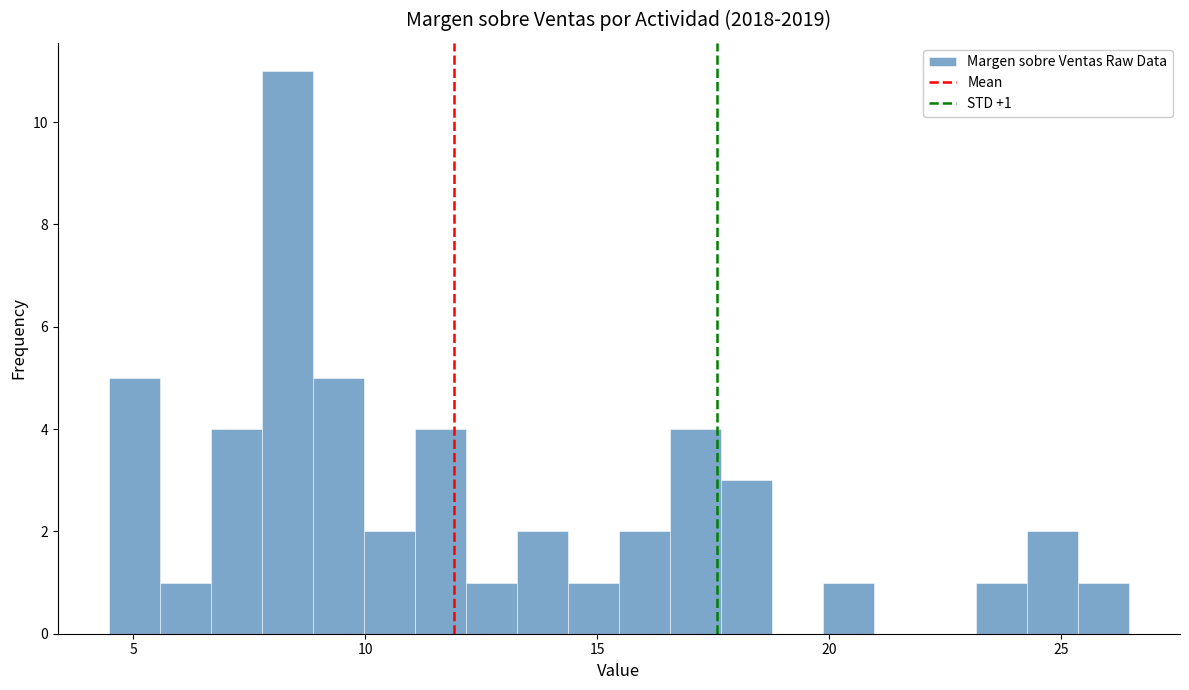

Around what value on the x-axis is the tallest bar? Give the approximate position of its centre, as read against the axis.

8.5